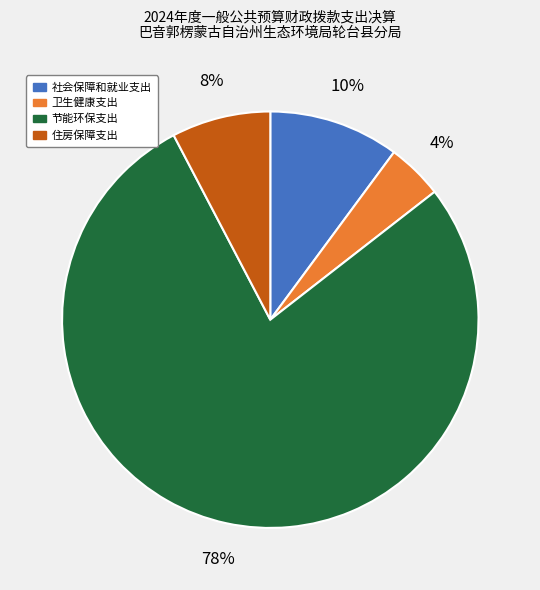

True or false: 节能环保支出 accounts for 64% of the total.

False